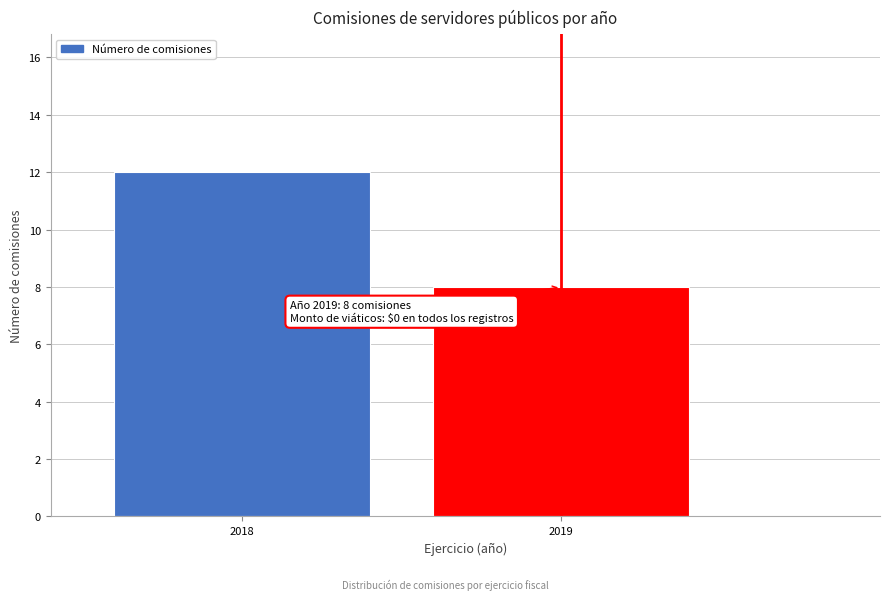

Reading left to right, list all the values displayed in this chart.

2018=12	2019=8